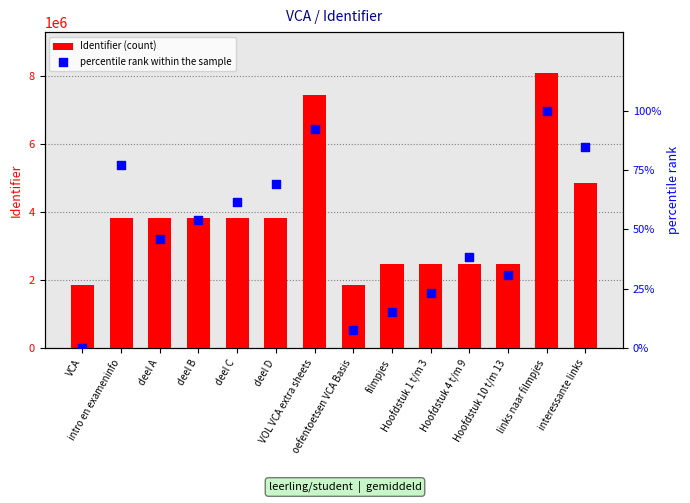

Which series has the largest total across all categories?

Identifier (count)